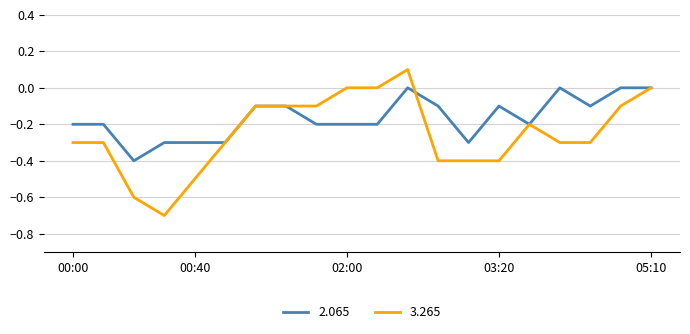

What is the smallest value displayed?

-0.7